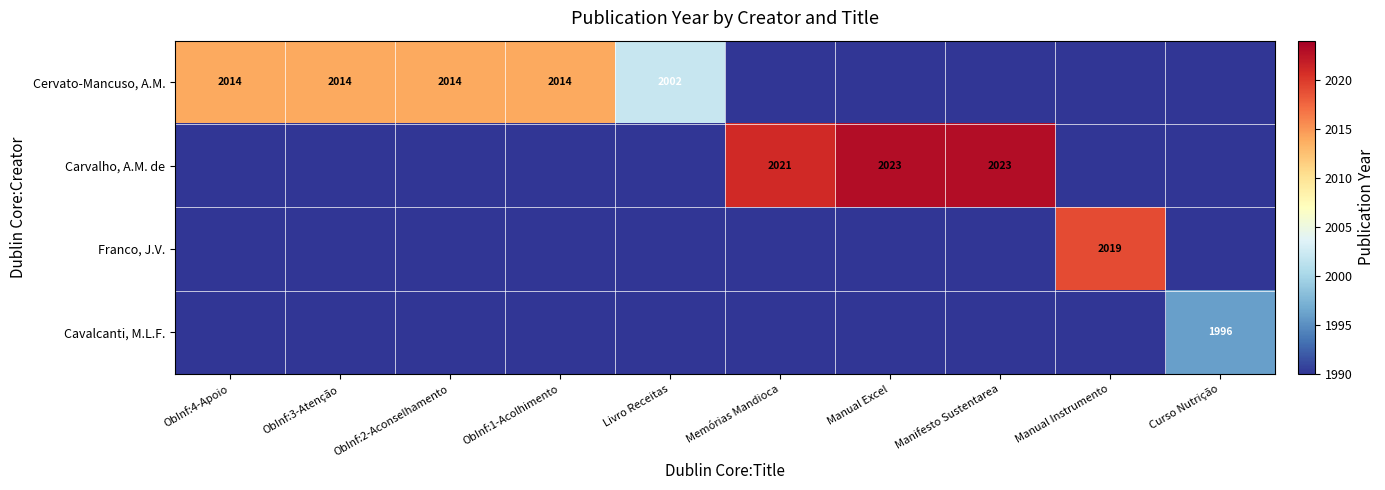

What is the difference between the highest and lowest values at Curso Nutrição?

6